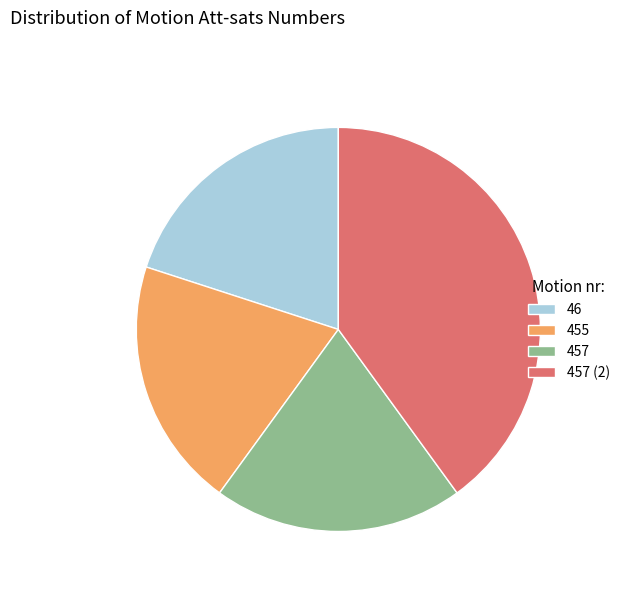

What is the largest slice in the pie chart?

457 (2)